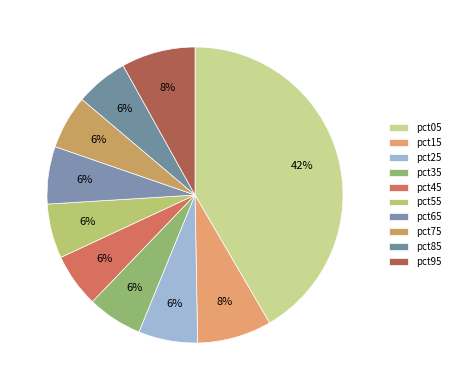

Rank the categories by value from highest to lowest.

pct05, pct15, pct95, pct25, pct65, pct35, pct55, pct75, pct45, pct85